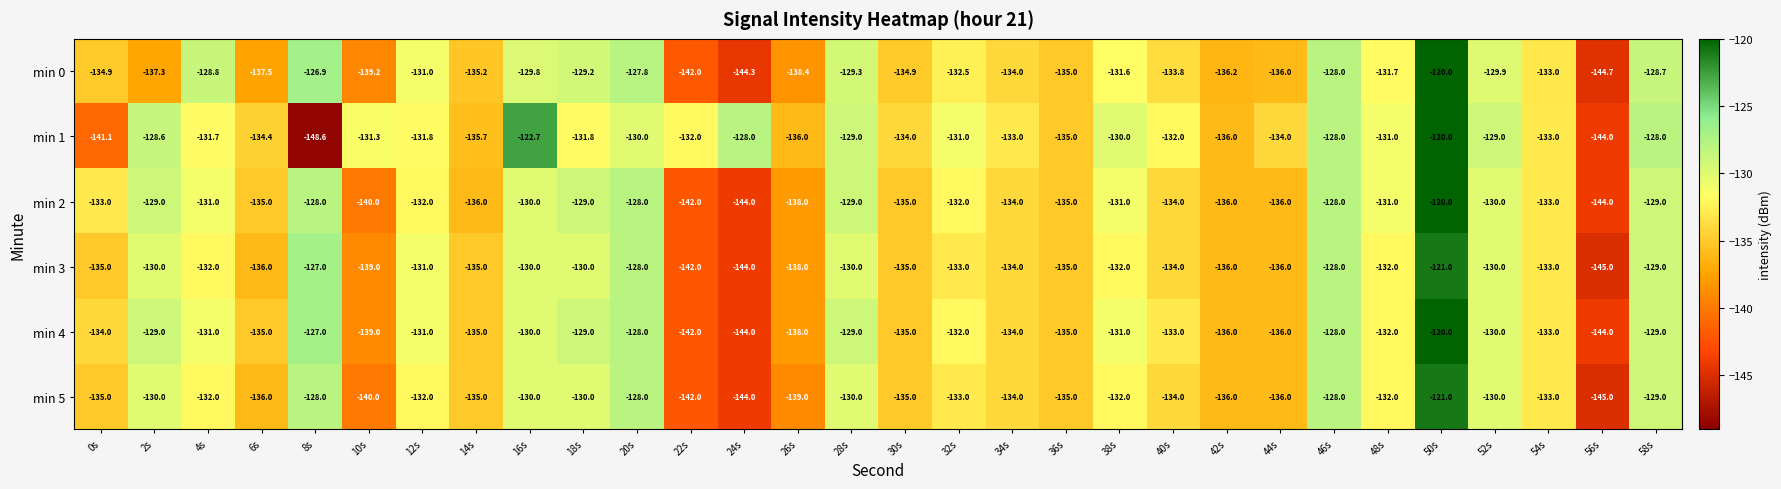

Where does the min 0 series first go above -133?

4s